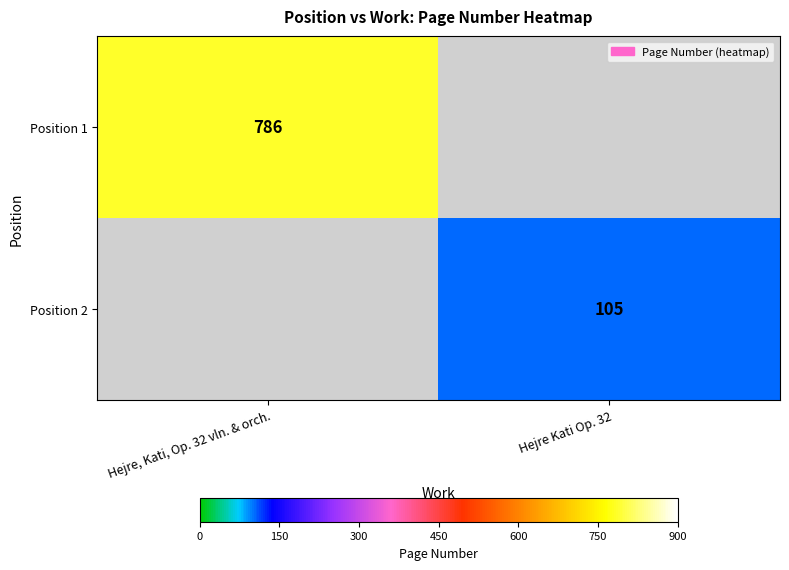

Is it true that Position 2 equals 164 at Hejre Kati Op. 32?

False